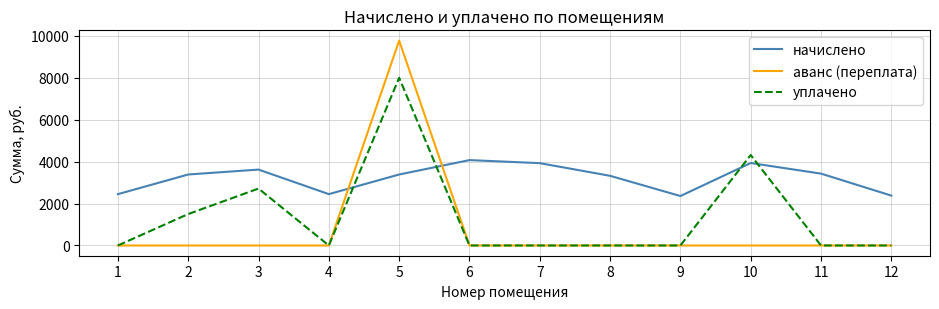

The value of начислено at 10 is 3934.4. True or false?

True